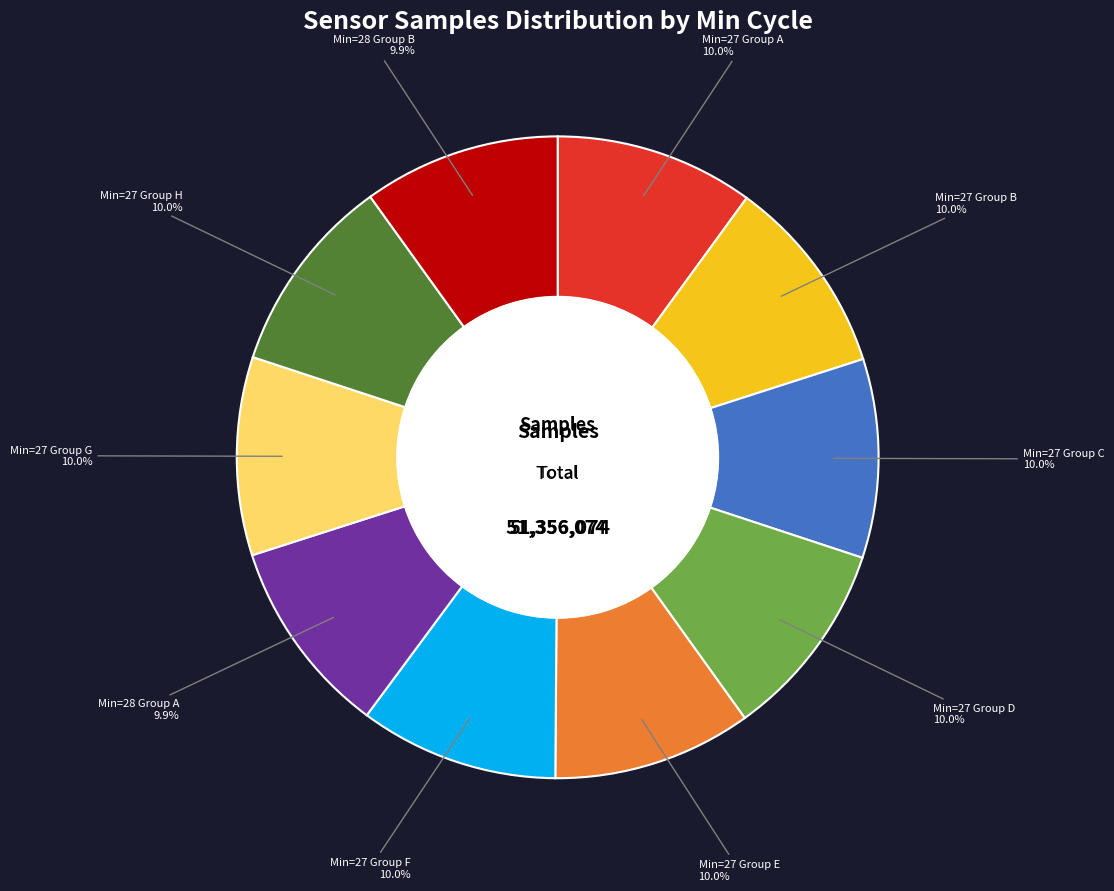

Does any single category account for the majority?

No